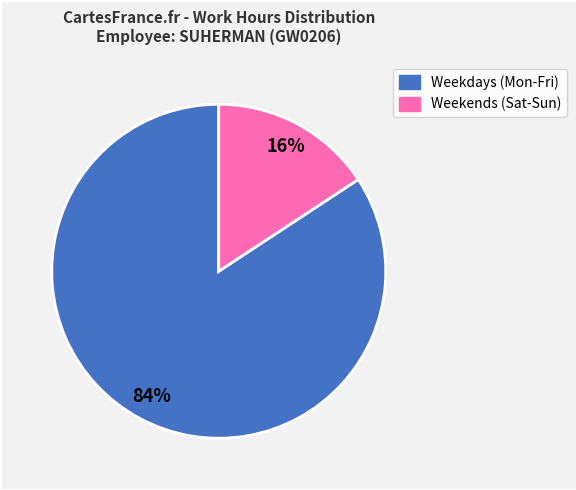

To the nearest percent, what is the average slice percentage?

50%